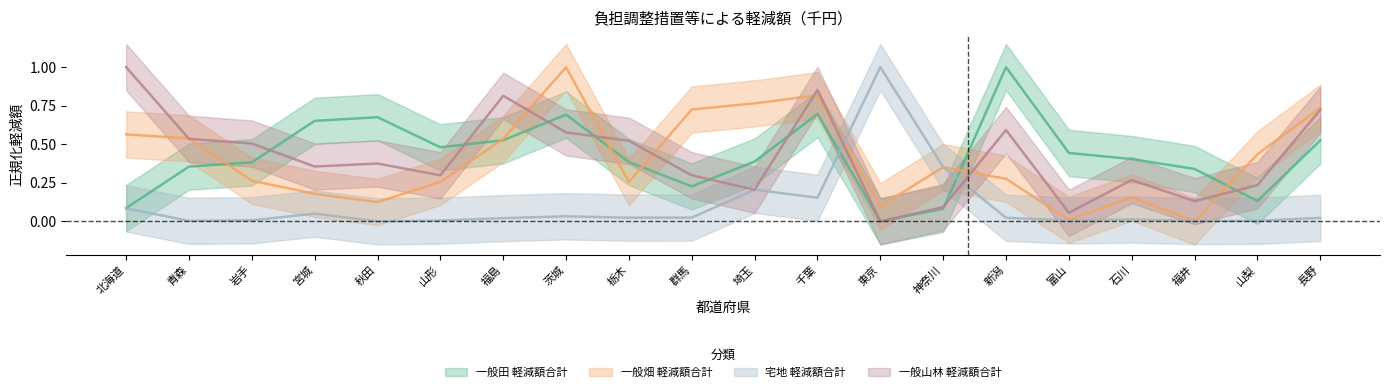

What is the value of the 一般田_軽減額合計 point at the 15th from the left?

1.0